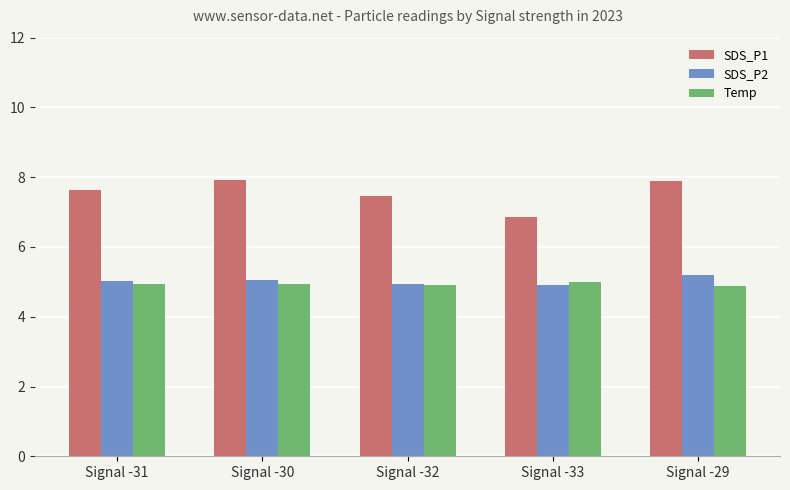

Is the value of SDS_P1 at Signal -33 greater than the value of Temp at Signal -30?

Yes